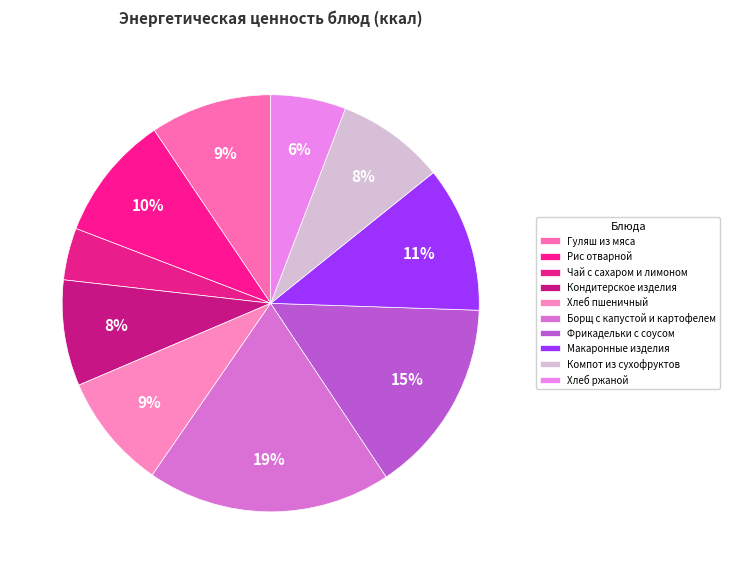

Which slice is the smallest?

Чай с сахаром и лимоном